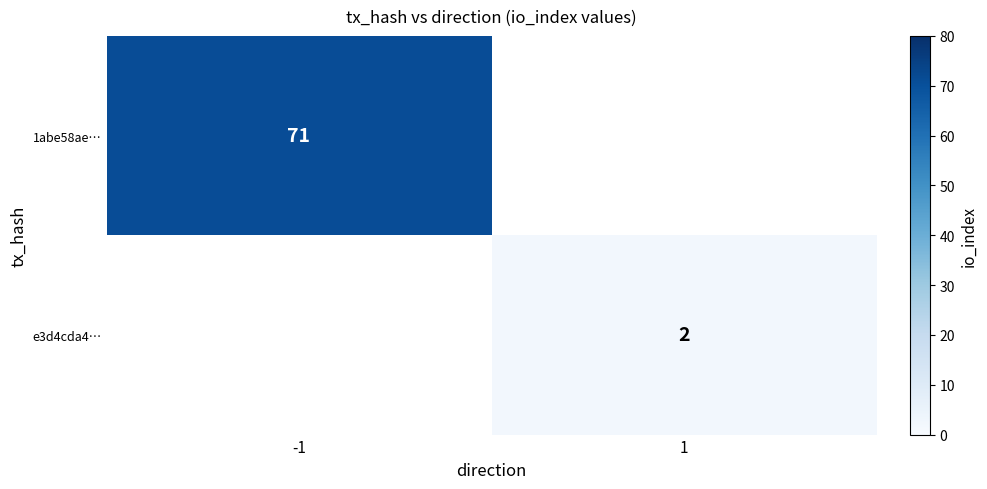

True or false: 1abe58ae… has a value of 71 at -1.

True